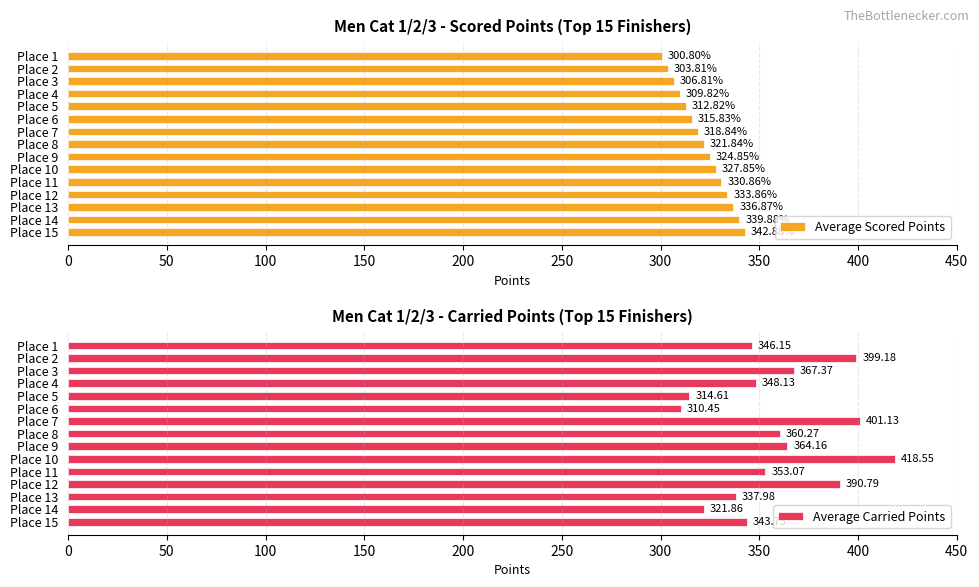

Which series has the largest range (max minus min)?

Average Carried Points